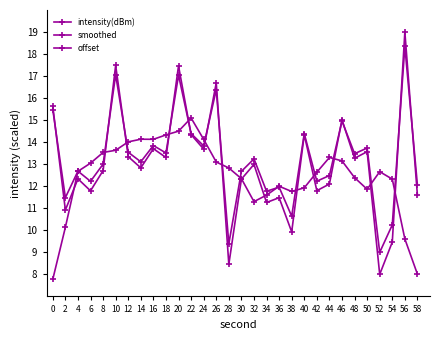

How many values in the intensity(dBm) series are below 12?

10